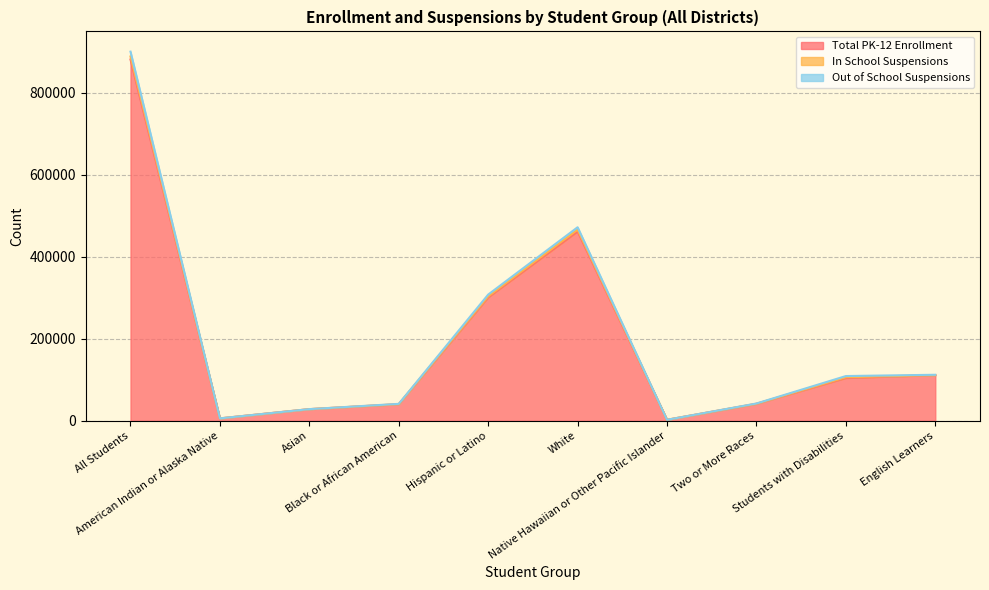

At how many categories does at least one series exceed 747481?

1